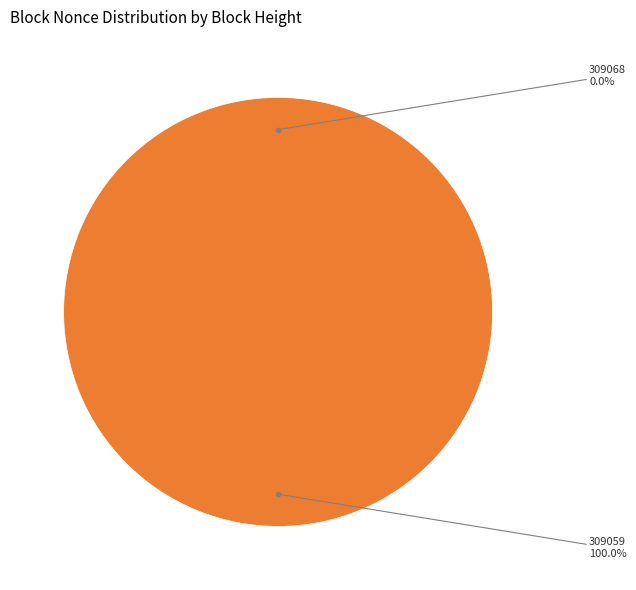

How many segments does this pie chart have?

2